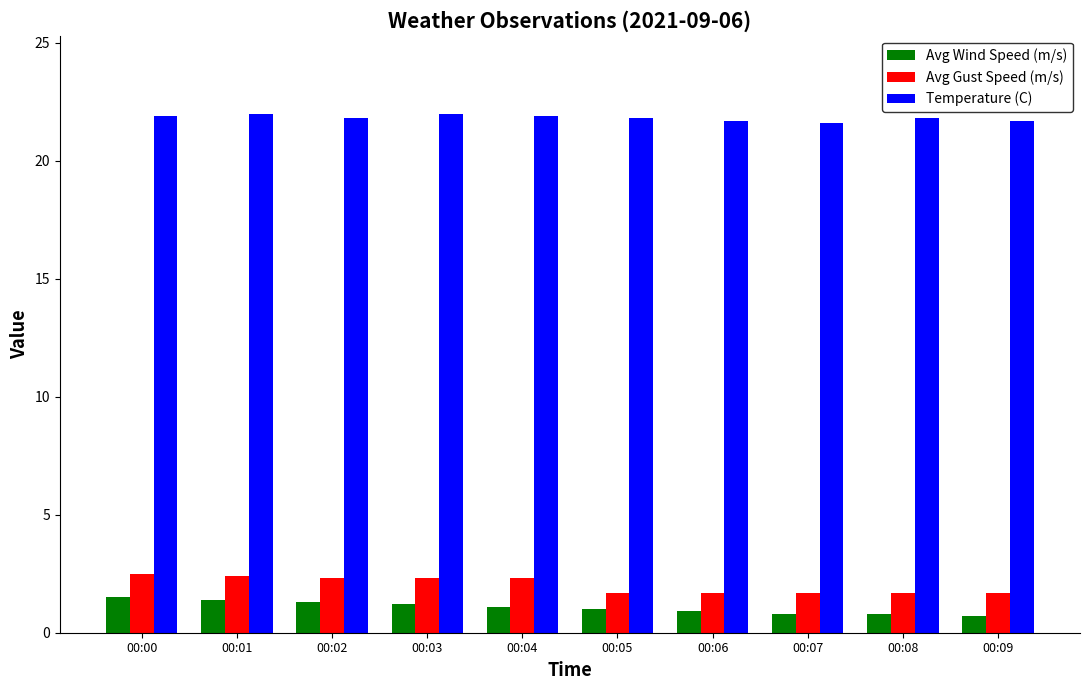

List the series in order of their peak value, highest first.

Temperature (C), Avg Gust Speed (m/s), Avg Wind Speed (m/s)